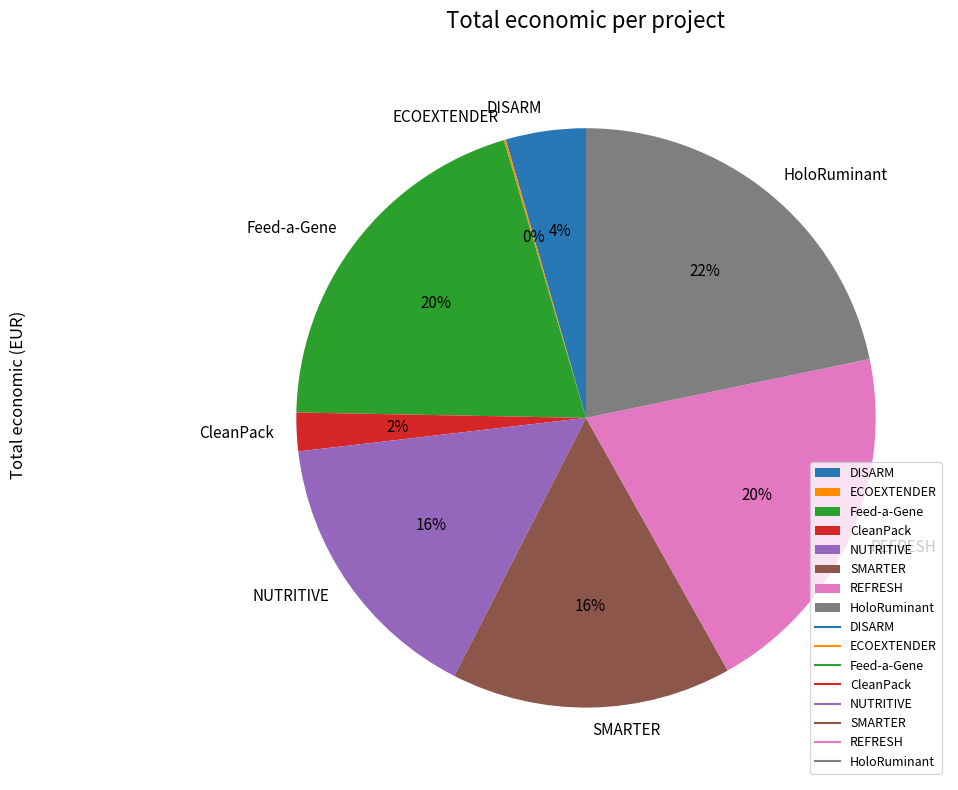

To the nearest percent, what portion does HoloRuminant represent?

22%